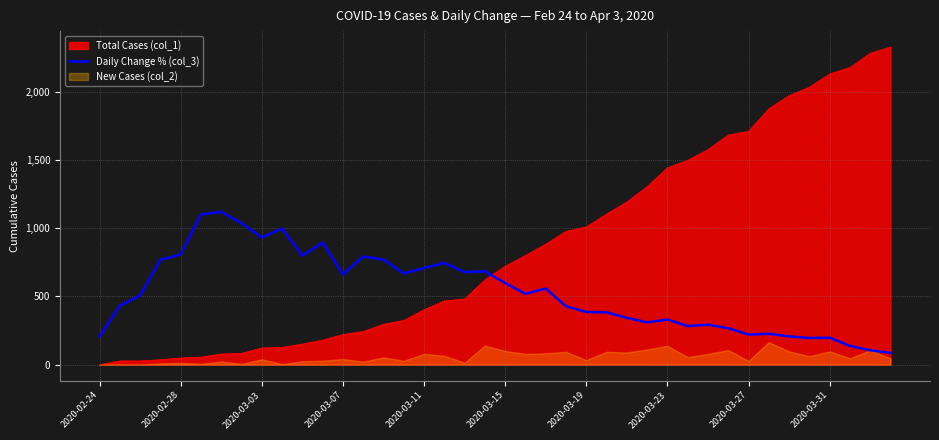

What is the lowest value of the Daily Change % (col_3) series?

85.9